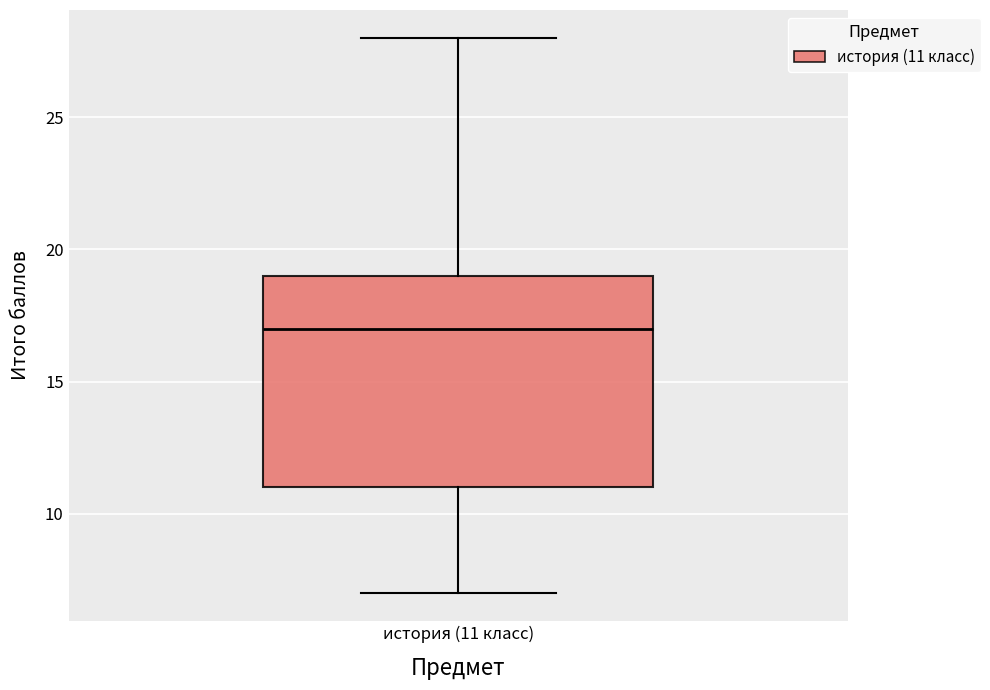

Where does the median line of the box for история (11 класс) sit on the y-axis? The values are not printed on the chart, so give them approximately, as read against the axis.

17